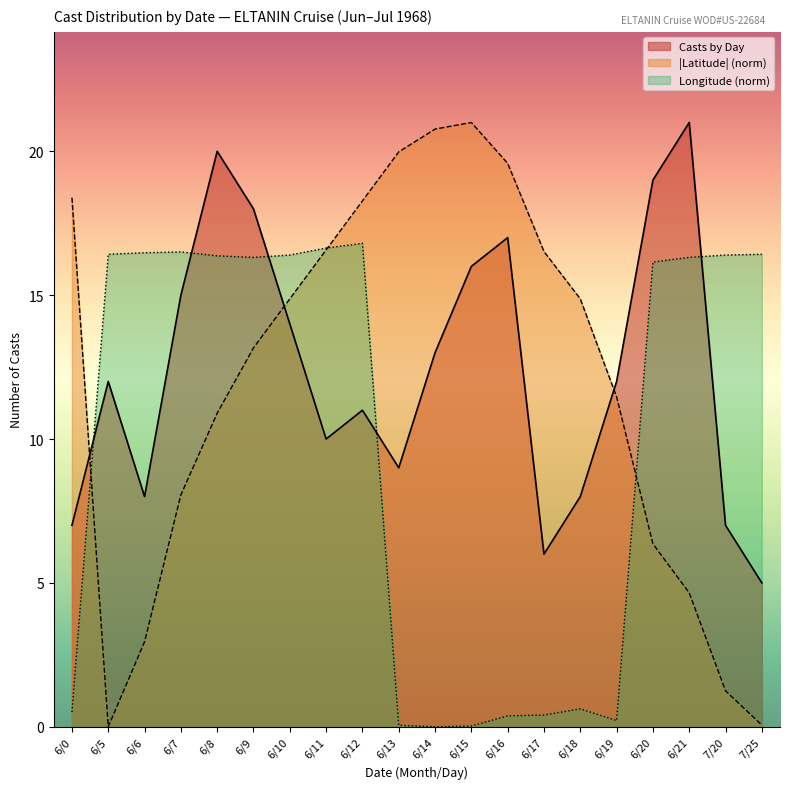

What is the average value?

12